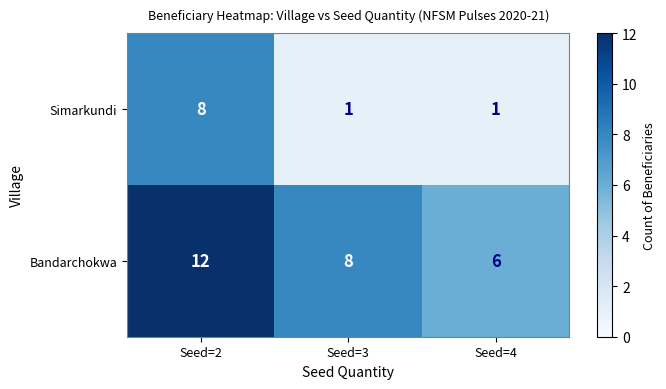

Which series has the largest total across all categories?

Bandarchokwa